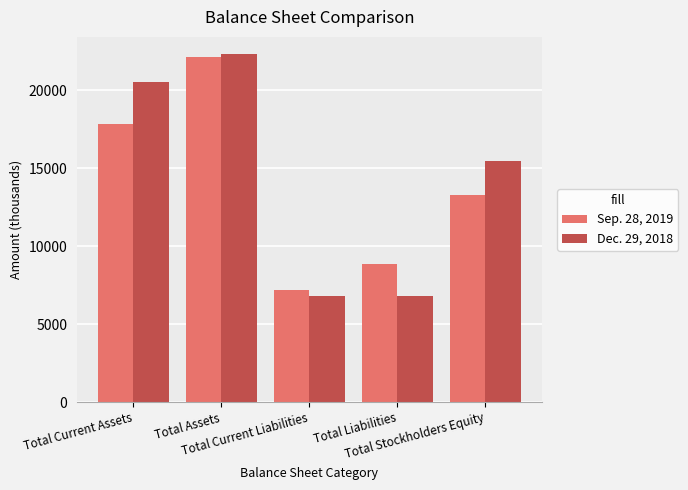

Which category has the highest value in the Sep. 28, 2019 series?

Total Assets